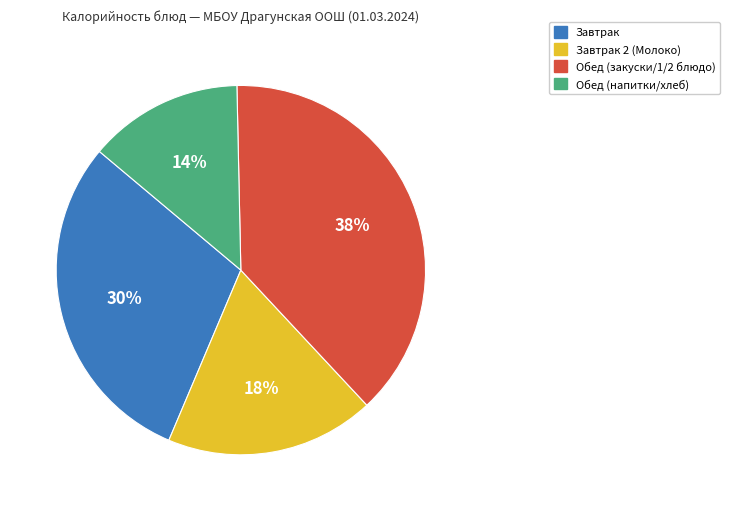

To the nearest percent, what is the average slice percentage?

25%